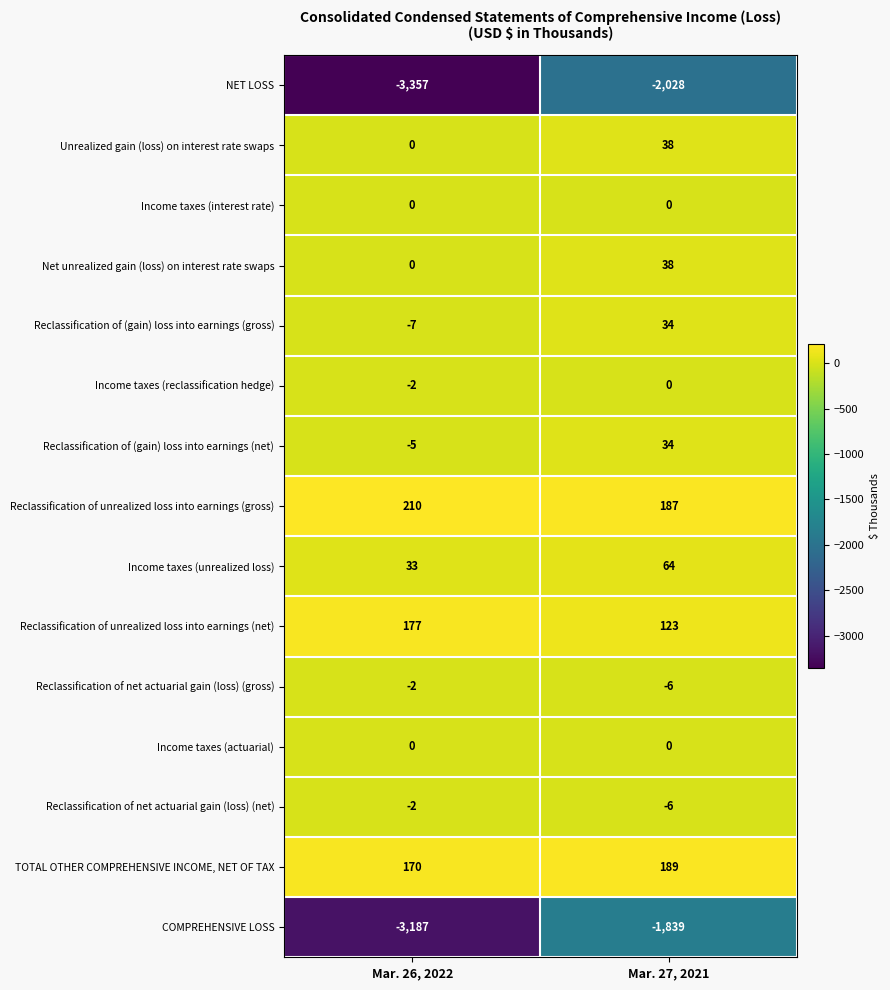

What is the spread (max minus min) of values at Mar. 27, 2021?

2217